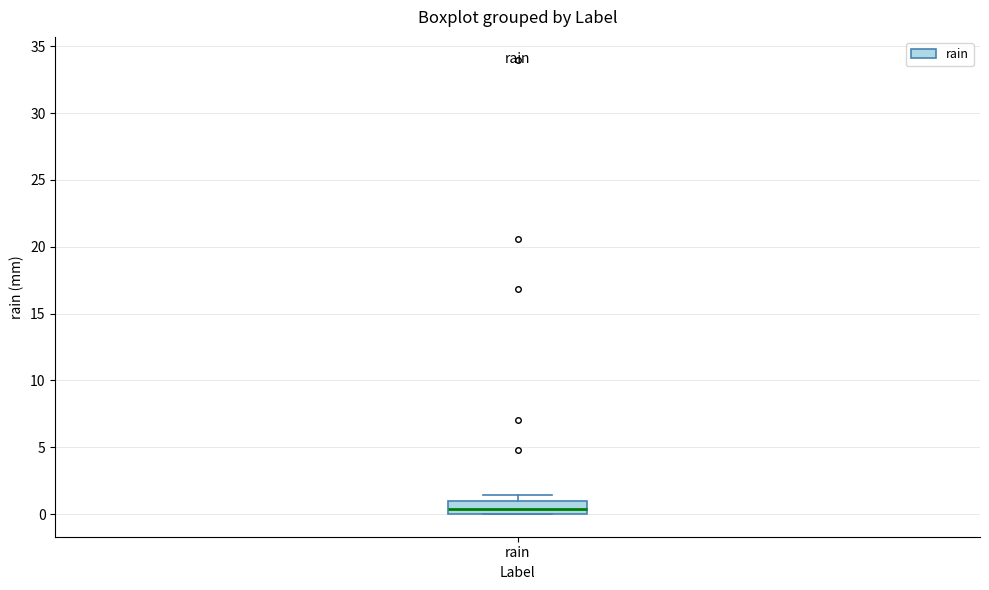

Read this box plot against the y-axis: the position of the median line, the range covered by the box, and the ends of both whiskers. The values are not printed on the chart, so give them approximately, as read against the axis.

median 0.5, box 0.0 to 1.0, whiskers 0.0 to 1.5